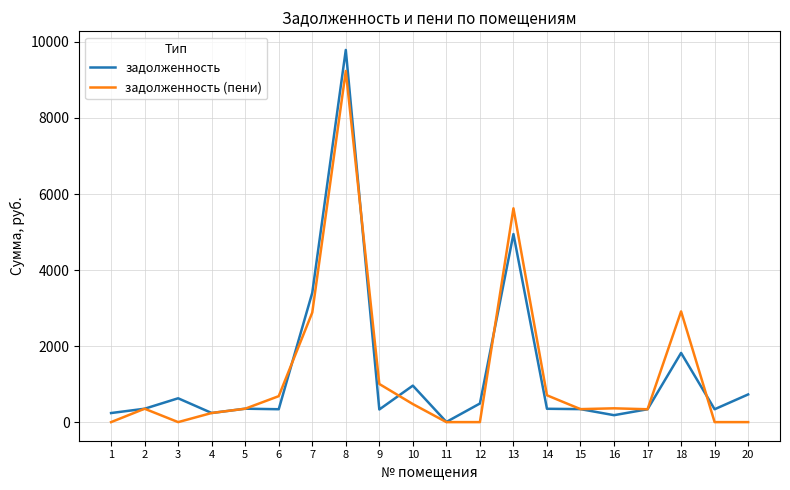

How many values in the задолженность series are below 352?

10